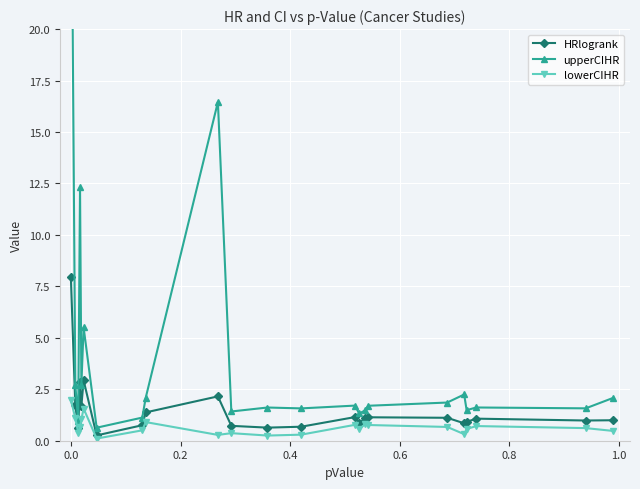

What is the value of the HRlogrank point at the 12th from the left?

0.6